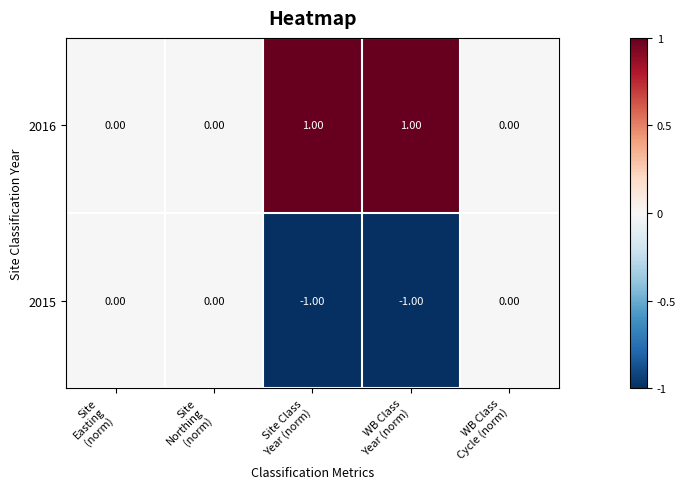

List the series in order of their overall mean, lowest first.

2015, 2016